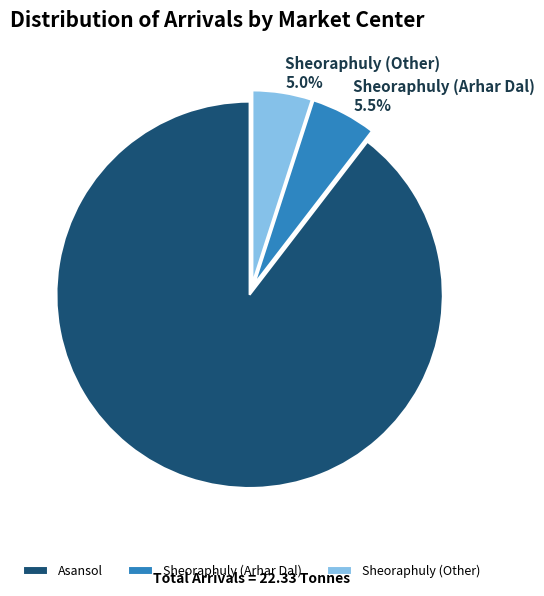

To the nearest percent, what is the average slice percentage?

33%